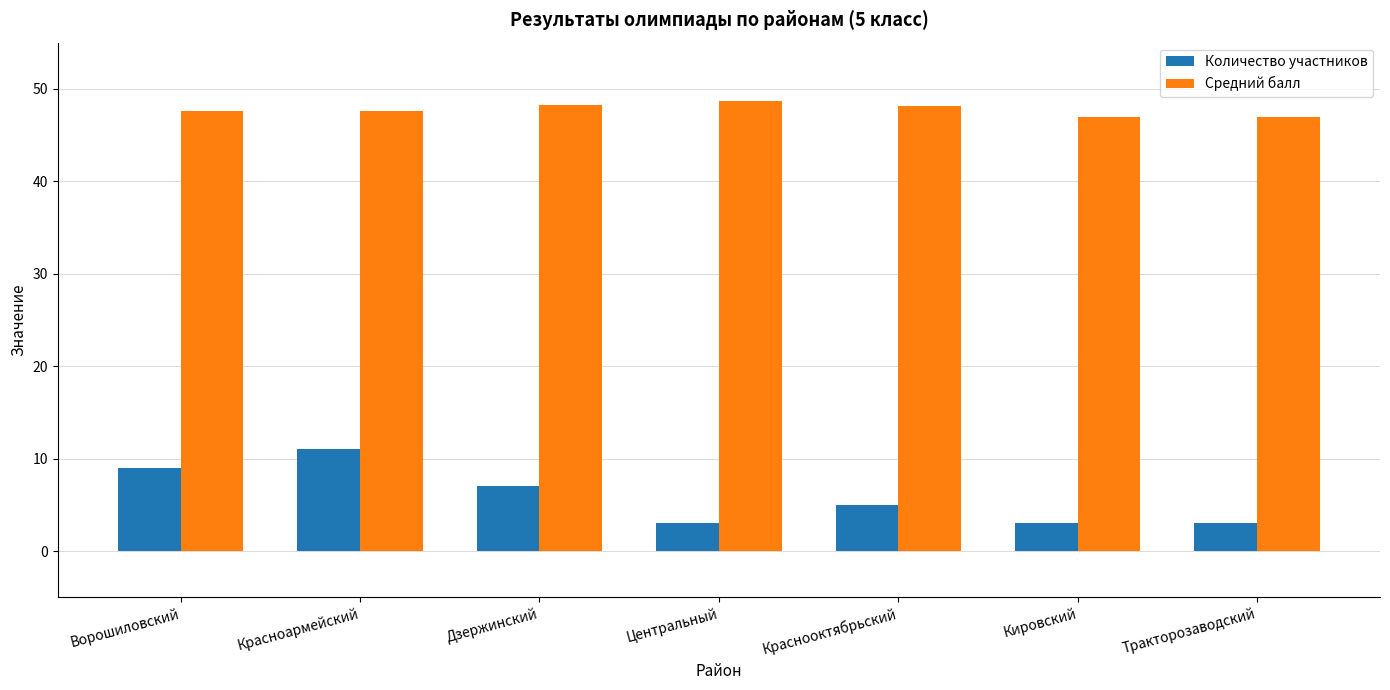

At which label is Количество участников closest to 7?

Дзержинский